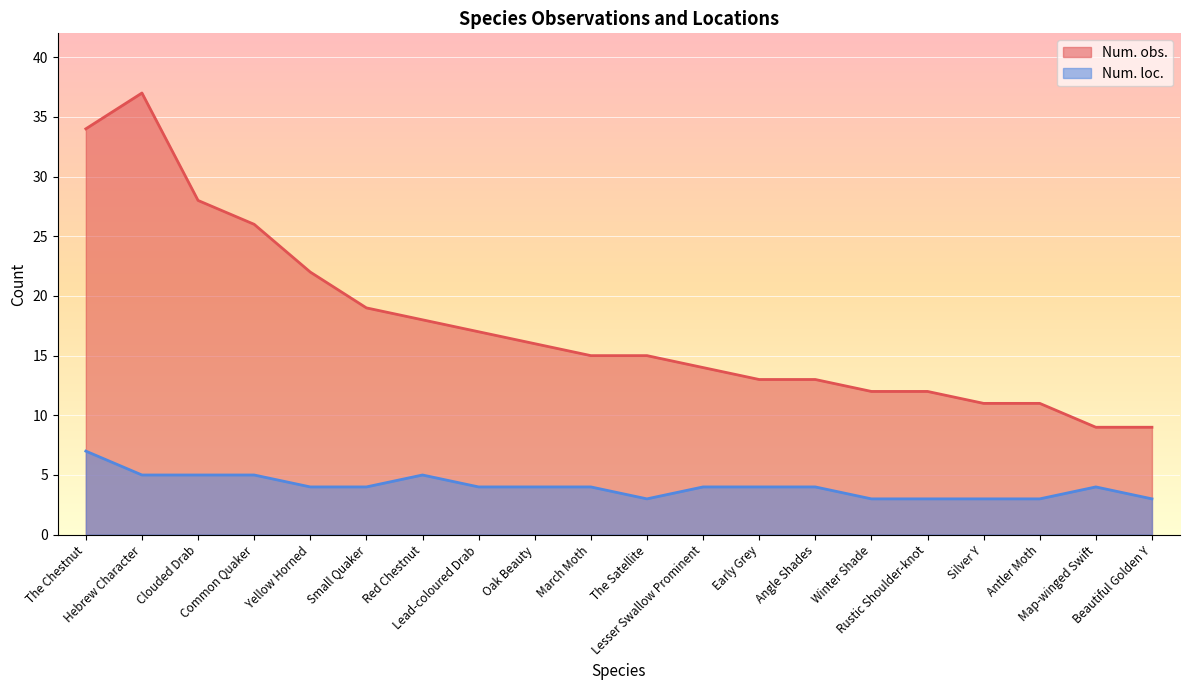

How many values in the Num. obs. series exceed 15?

9